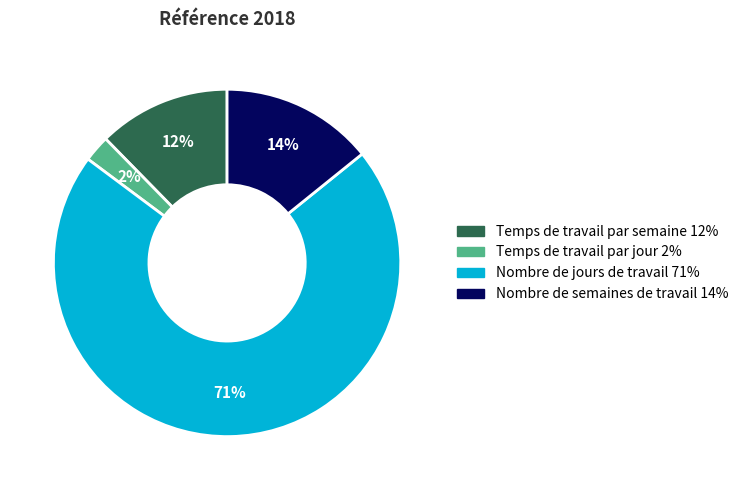

How many segments does this pie chart have?

4